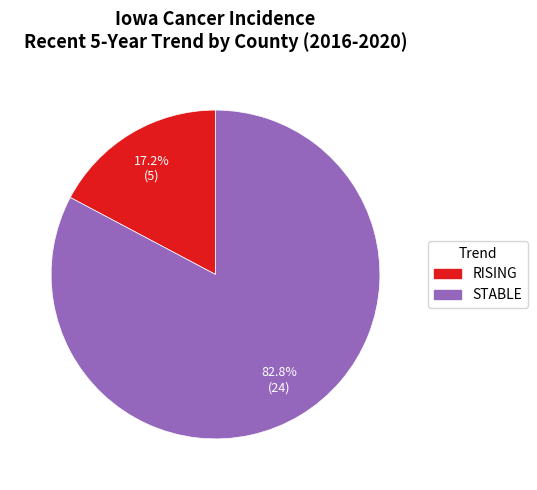

Does any single category account for the majority?

Yes